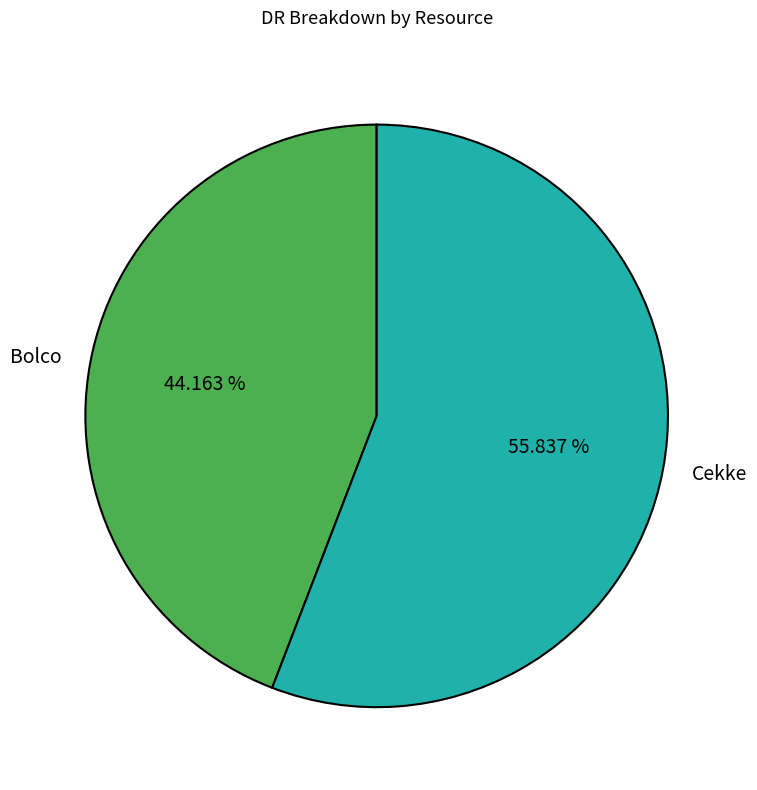

Is the sum of Bolco and Cekke greater than half?

Yes